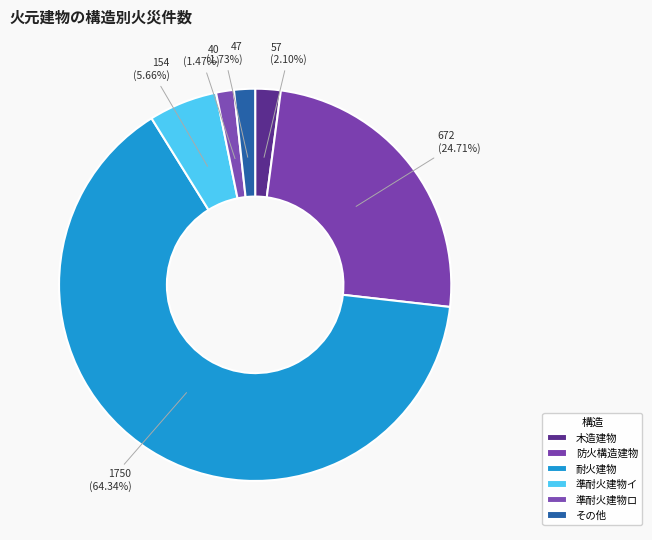

Between 木造建物 and 準耐火建物イ, which is larger?

準耐火建物イ